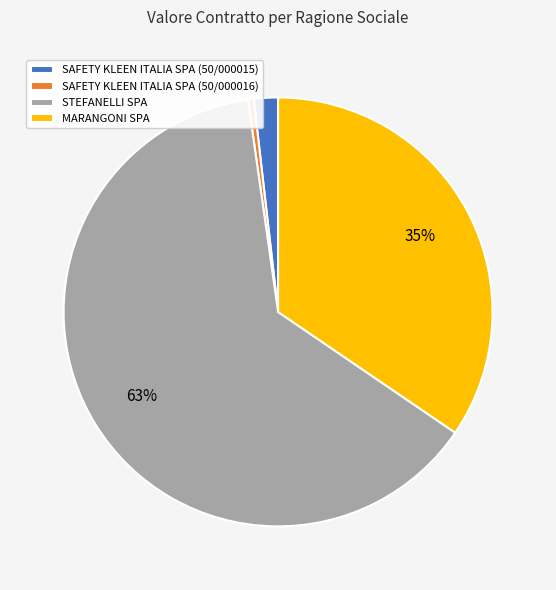

To the nearest percent, what is the difference between the largest and smallest slice percentages?

63%